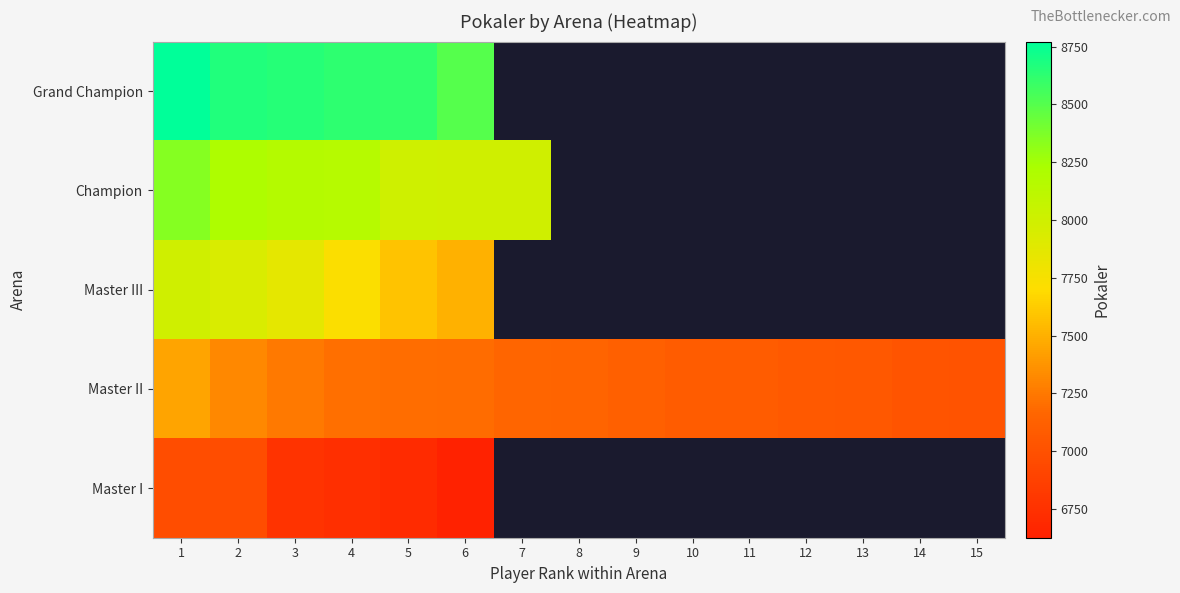

What is the sum of the Master III values at 1 and 2?

15940.0